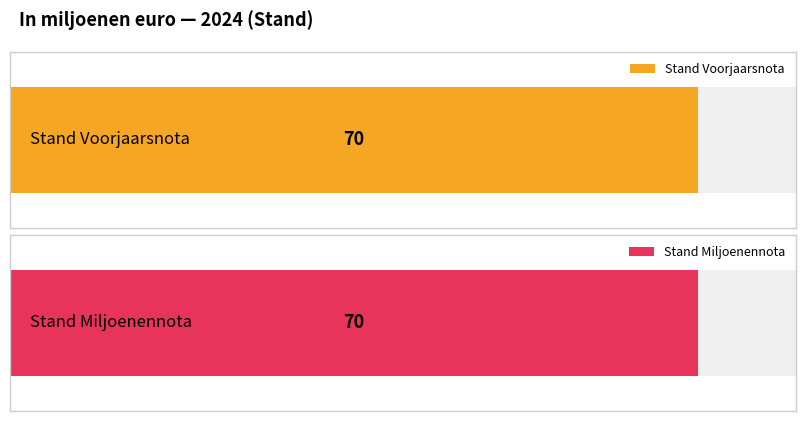

Which series has the widest spread of values?

Stand Voorjaarsnota